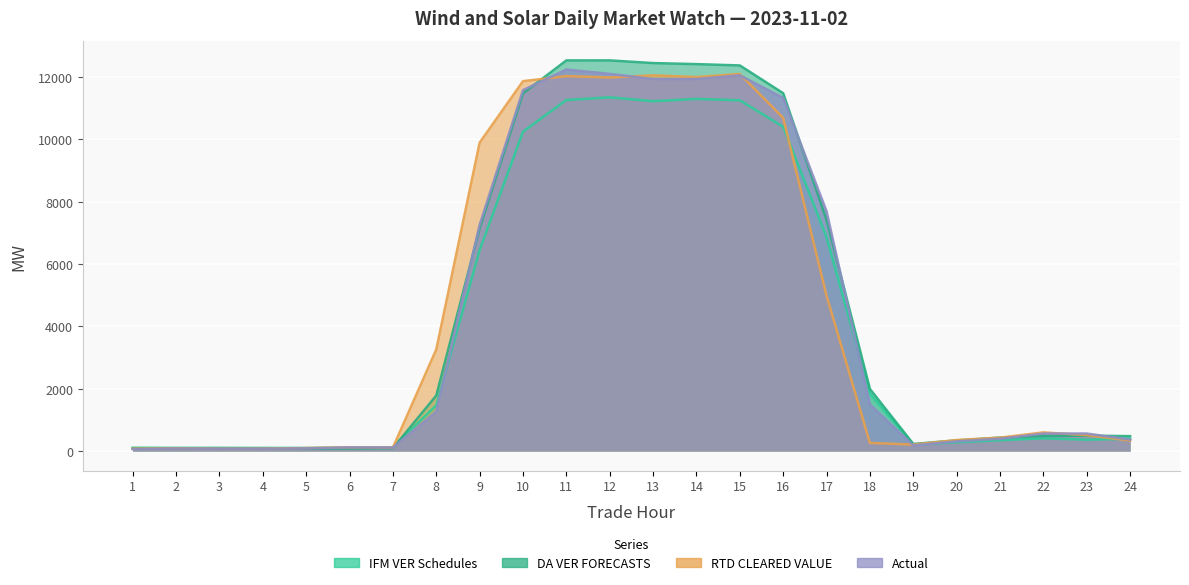

Reading right to left, extract all data points from this chart.

IFM VER Schedules: 24=396.3	23=365.4	22=408.2	21=350.0	20=282.1	19=206.6	18=1842.3	17=6861.1	16=10407.5	15=11256.8	14=11301.0	13=11228.0	12=11352.2	11=11266.3	10=10252.5	9=6453.0	8=1470.2	7=123.5	6=111.8	5=101.4	4=102.4	3=104.8	2=104.3	1=108.3
DA VER FORECASTS: 24=479.6	23=494.6	22=484.4	21=433.5	20=343.4	19=229.7	18=1994.3	17=7421.0	16=11484.8	15=12375.5	14=12418.5	13=12451.7	12=12537.7	11=12537.2	10=11479.4	9=7150.6	8=1781.5	7=94.2	6=83.5	5=78.4	4=75.6	3=75.6	2=77.9	1=79.2
RTD CLEARED VALUE: 24=337.9	23=512.5	22=599.9	21=431.6	20=354.3	19=209.3	18=261.9	17=4984.4	16=10691.3	15=12102.0	14=12003.7	13=12057.5	12=11988.8	11=12034.2	10=11870.2	9=9898.1	8=3260.5	7=112.3	6=122.4	5=96.5	4=79.3	3=76.4	2=89.1	1=77.6
Actual: 24=368.3	23=563.6	22=562.6	21=395.9	20=312.4	19=182.7	18=1494.6	17=7696.4	16=11334.5	15=12058.5	14=11940.3	13=11939.5	12=12105.2	11=12245.2	10=11583.0	9=7259.4	8=1262.8	7=113.4	6=118.4	5=87.8	4=76.9	3=75.4	2=83.0	1=62.2